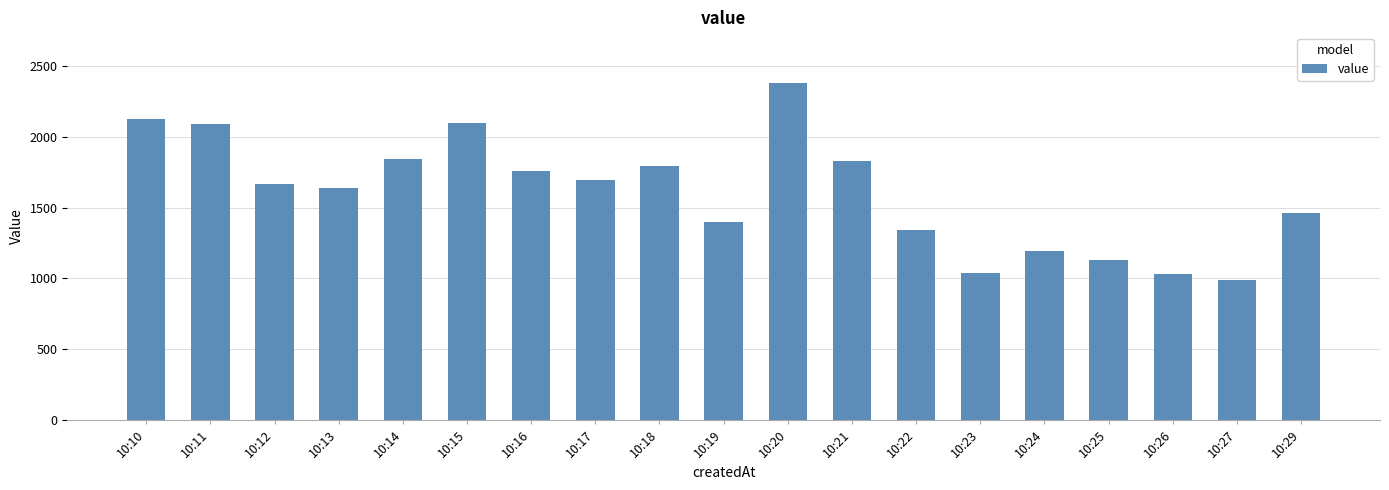

Which has a higher value, 10:18 or 10:10?

10:10